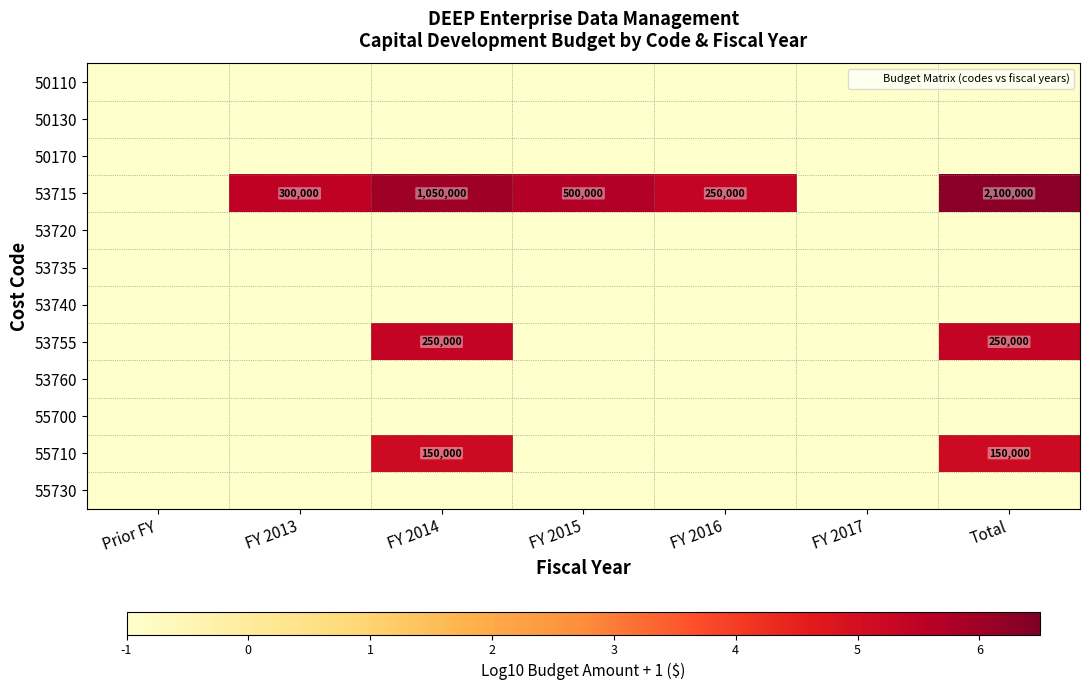

At FY 2013, list the series in order from largest to smallest.

53715, 50110, 50130, 50170, 53720, 53735, 53740, 53755, 53760, 55700, 55710, 55730